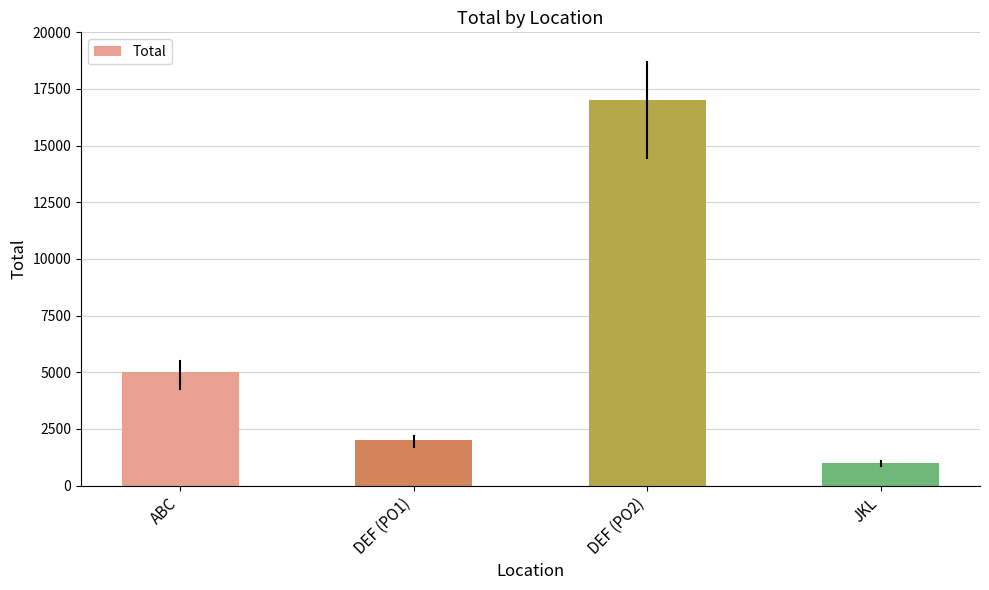

Are the bars grouped side by side (vs. stacked)?

No